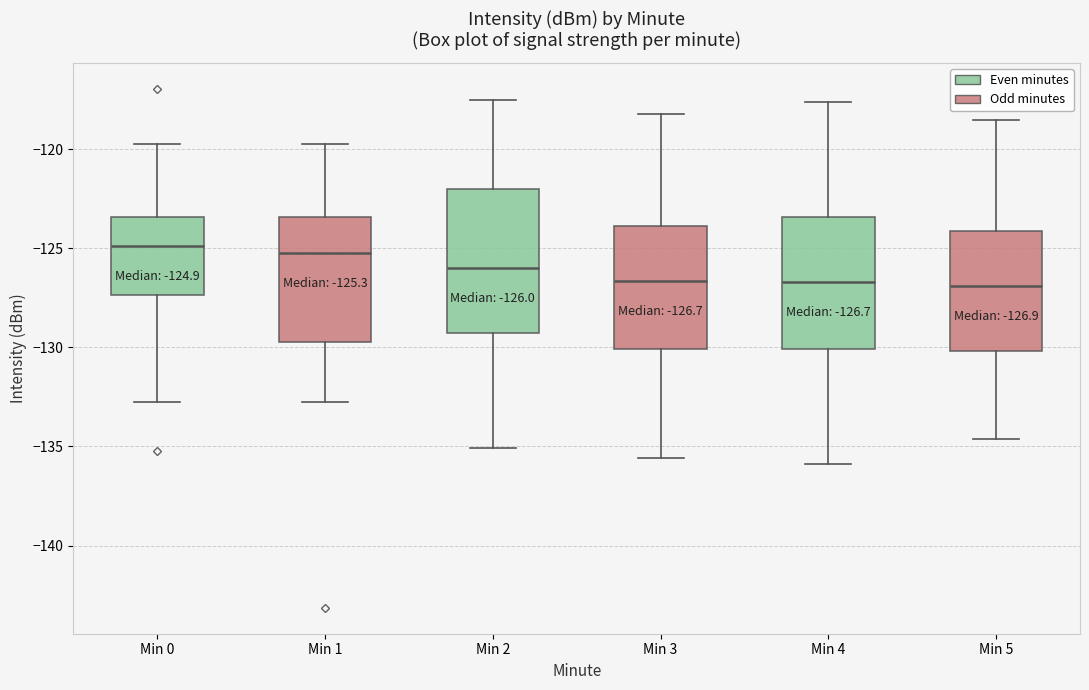

Comparing the boxes themselves (not the whiskers), which one is the tallest?

Min 2